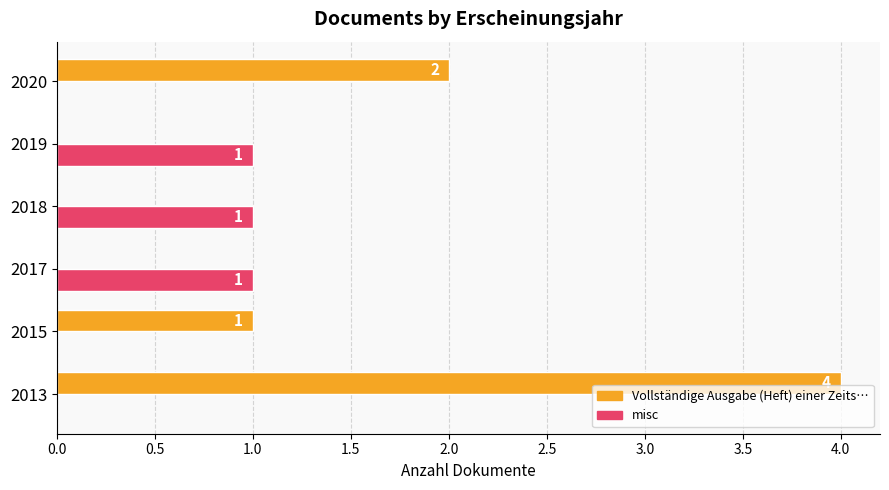

Which series changed the most between 2013 and 2019?

Vollständige Ausgabe (Heft) einer Zeits…